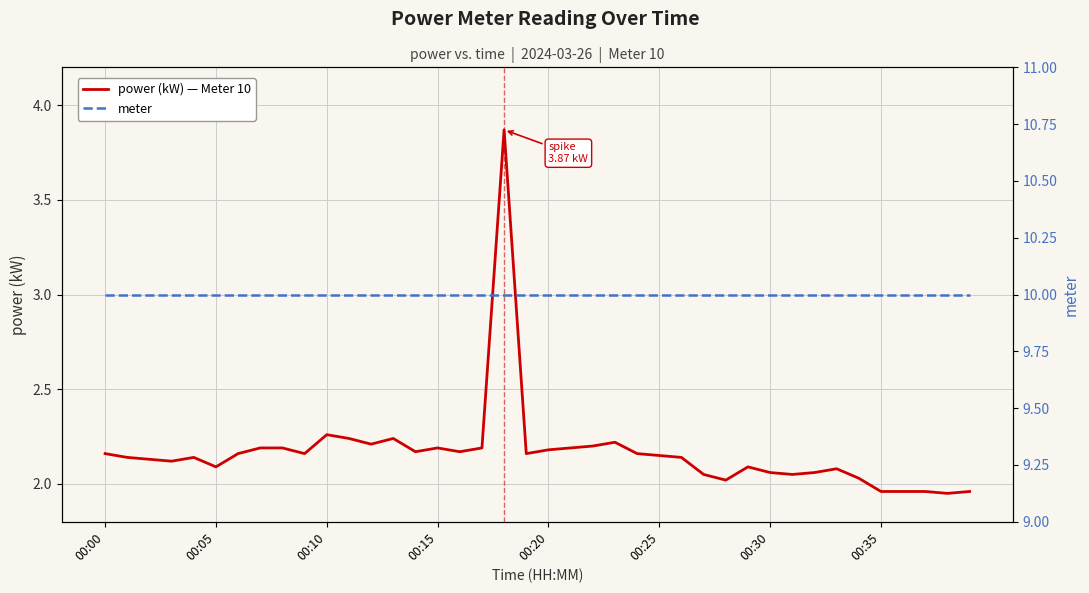

How many distinct data groups are displayed?

2